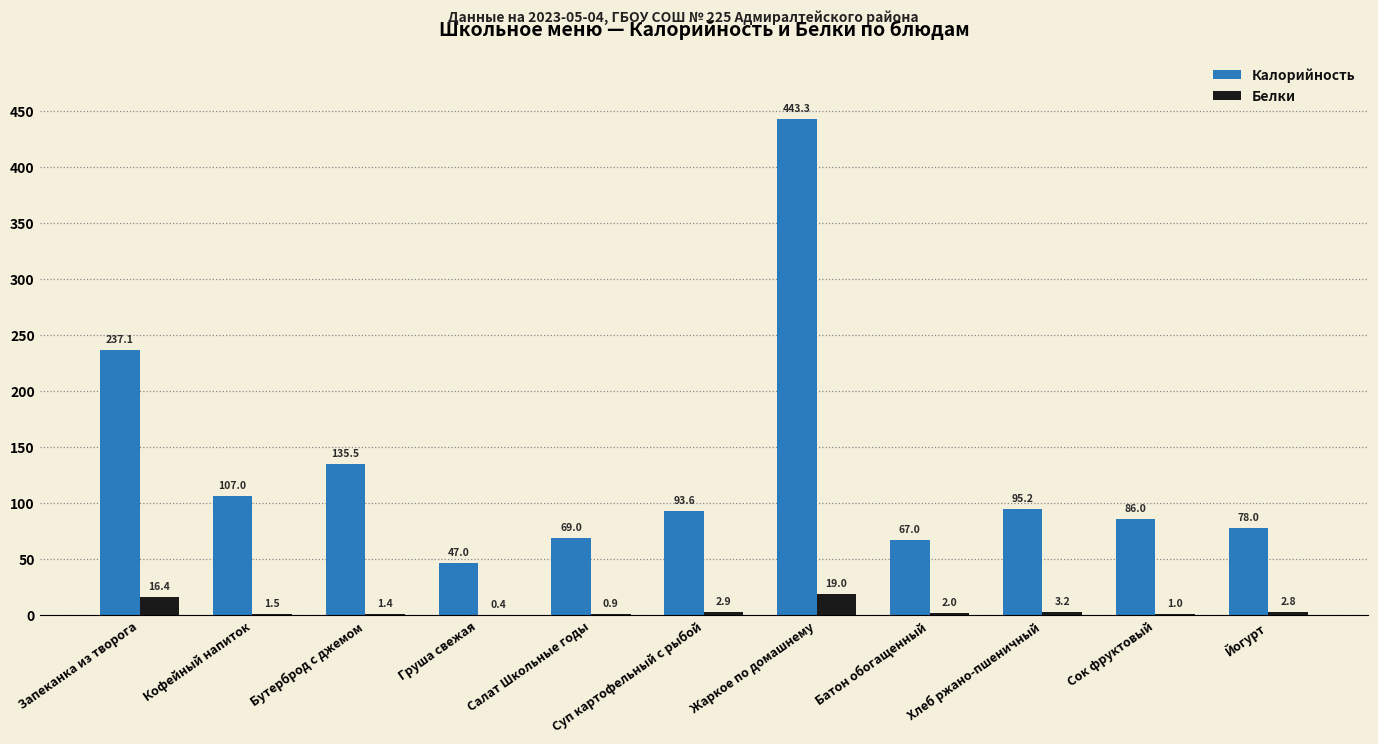

How many groups of bars are there?

11